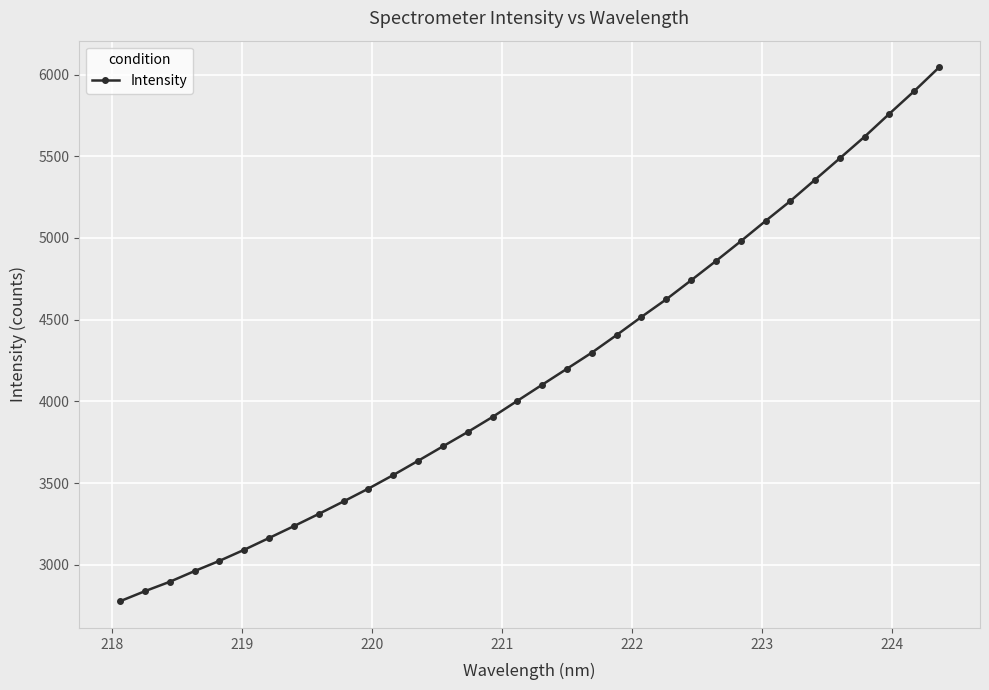

What is the average value?

4176.5